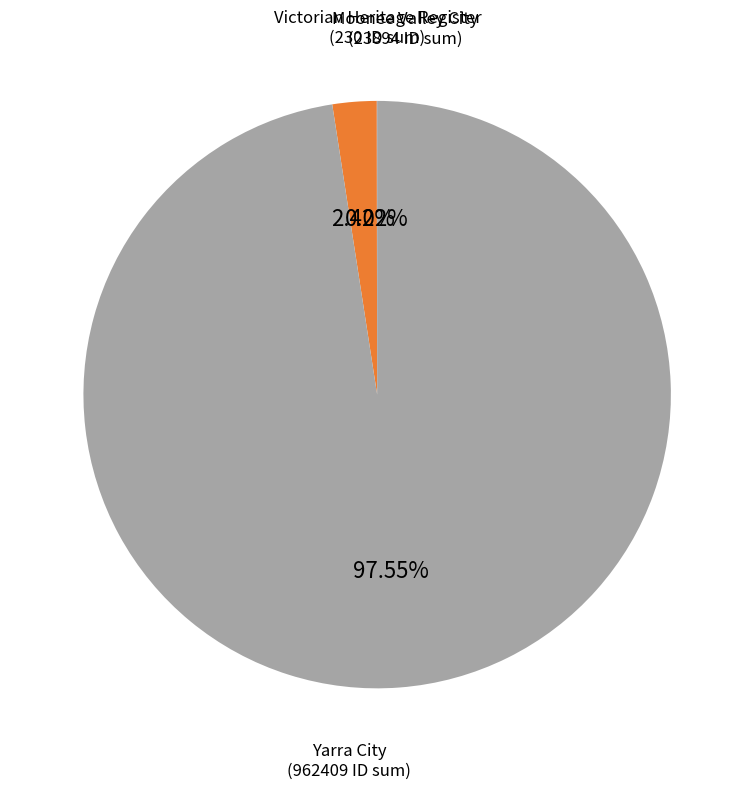

Is there a majority slice in this chart?

Yes